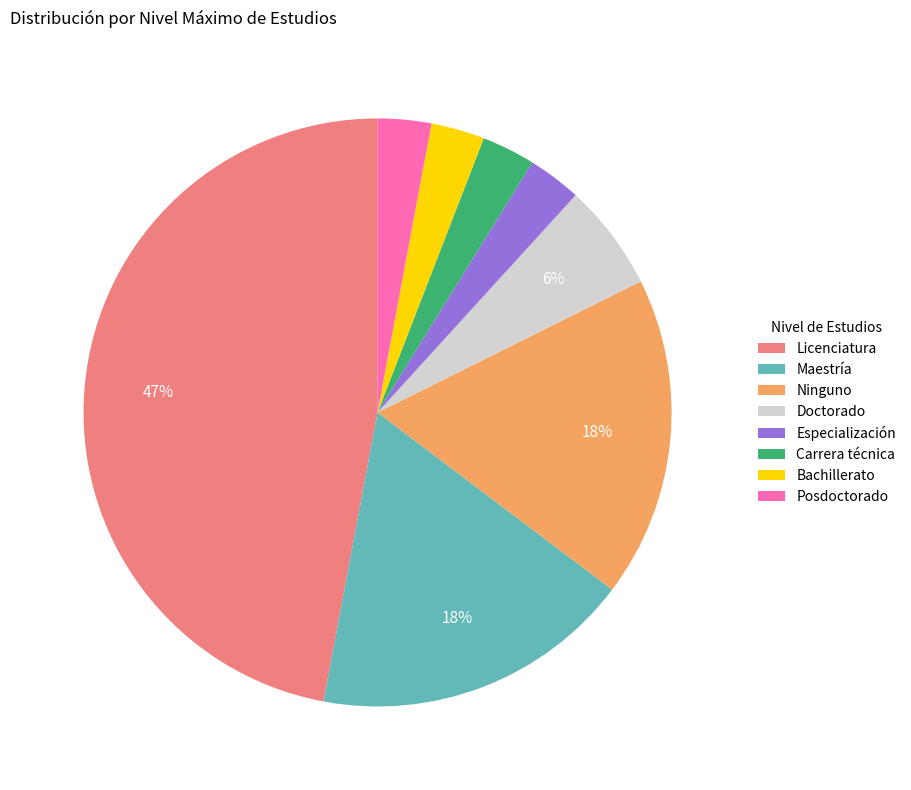

Which category has the biggest portion of the pie?

Licenciatura